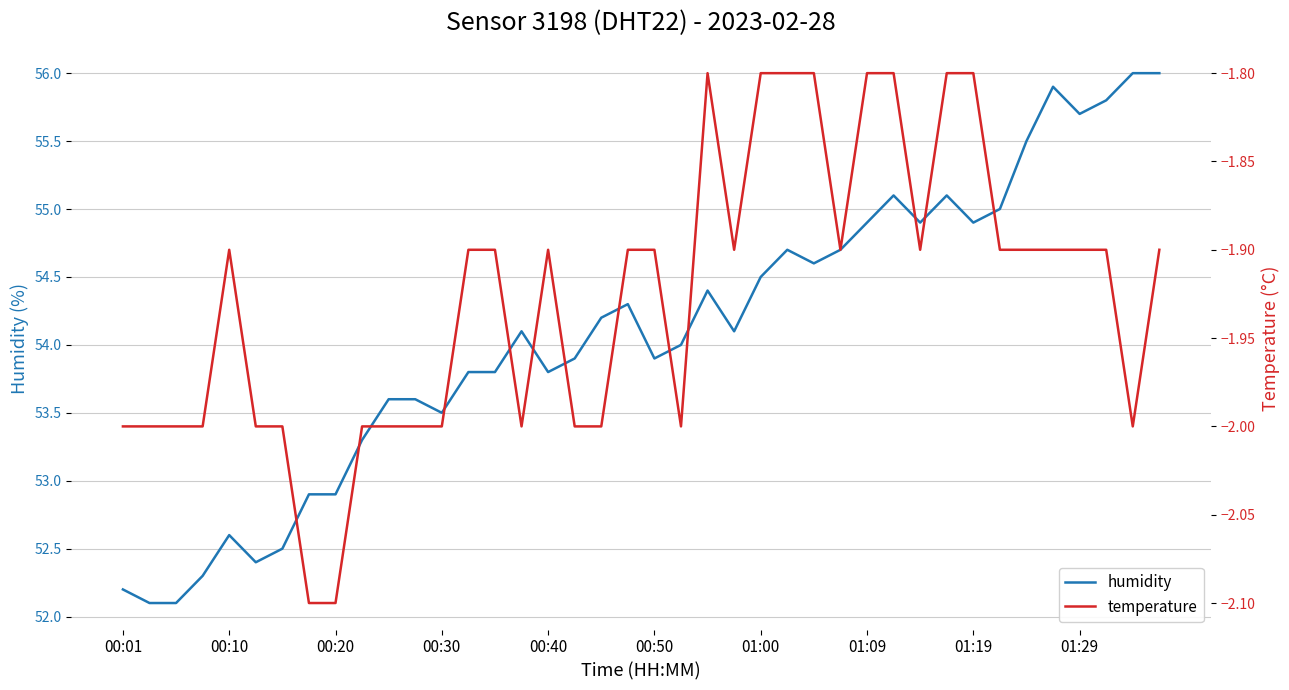

What is the maximum value for temperature?

-1.8